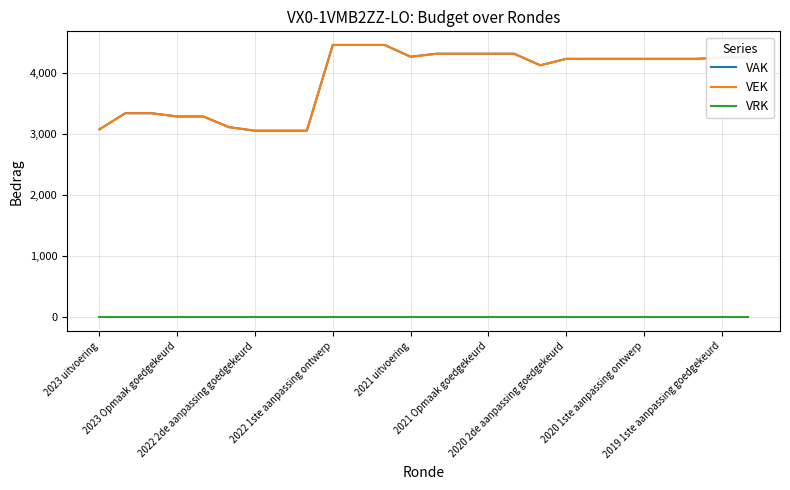

True or false: VRK and VEK cross at least once.

False